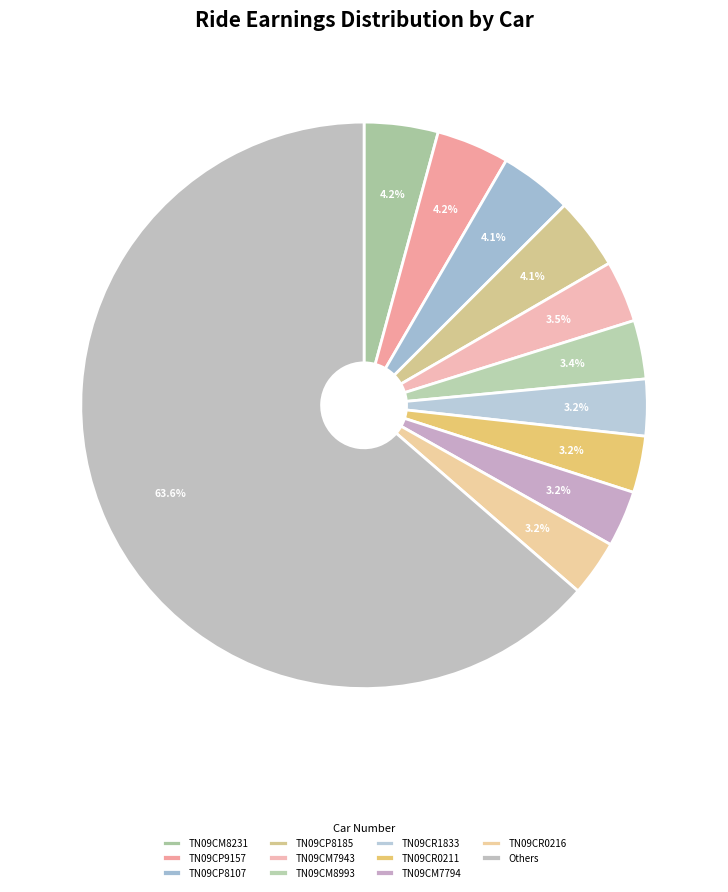

Which category has the biggest portion of the pie?

Others